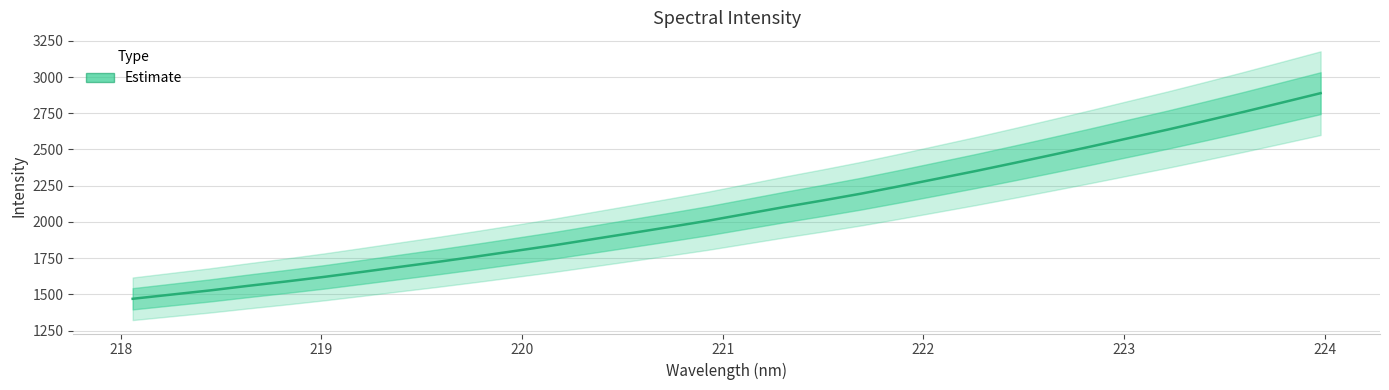

The value at 222.0721 is 2298.8. True or false?

True